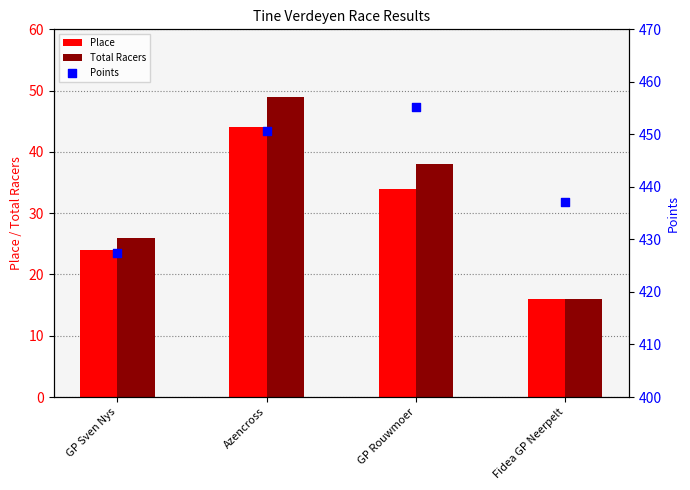

At how many categories does at least one series exceed 183?

4